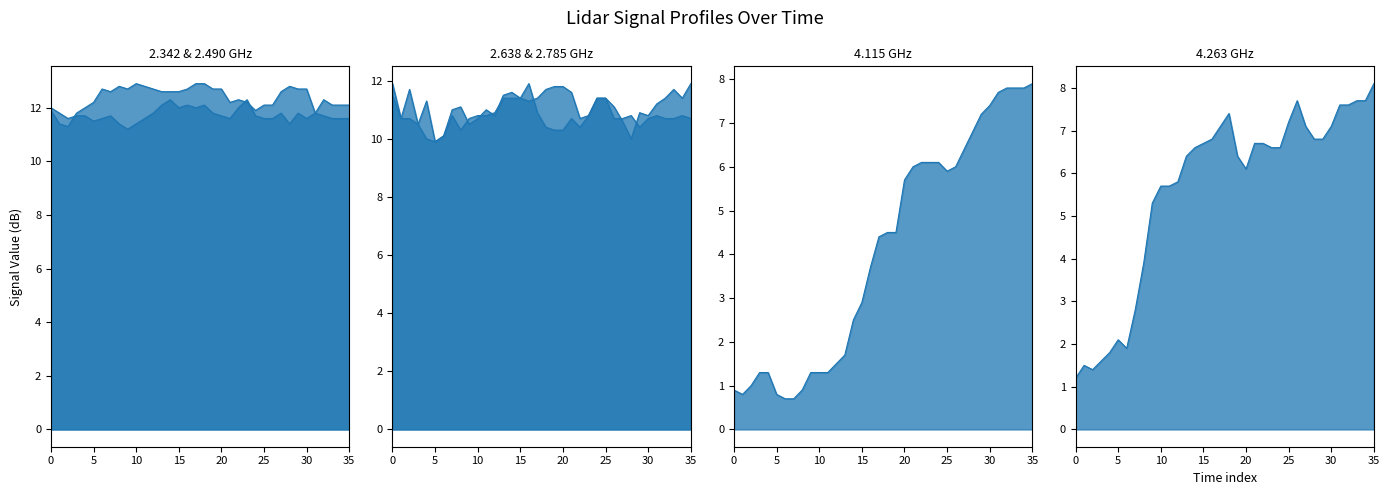

How many values in the 4.263 line series are below 6?

13